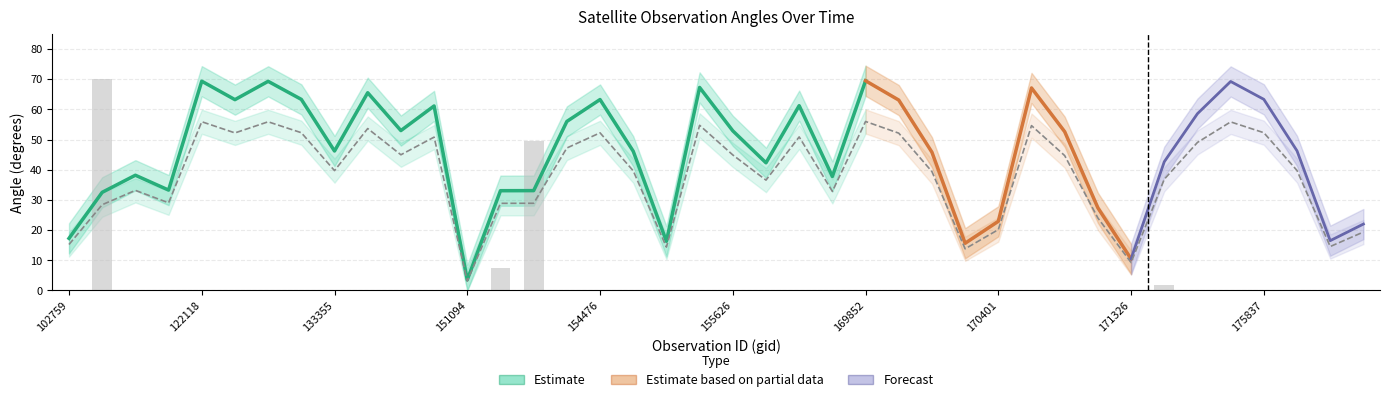

Reading left to right, list all the values displayed in this chart.

satz: 102759=15.2	107613=28.4	110078=33.2	121771=29.0	122118=55.9	122129=52.2	133159=55.9	133173=52.3	133355=39.7	149591=53.6	149787=45.0	150533=50.8	151094=3.1	151274=28.9	154075=28.9	154271=47.2	154476=52.2	154675=39.6	154877=14.4	155437=54.7	155626=44.9	156166=36.6	156351=50.9	156725=32.8	169852=56.0	169865=52.1	170044=39.4	170219=13.8	170401=20.2	170780=54.6	170961=44.7	171145=24.0	171326=9.2	171504=36.8	174871=49.0	175824=55.8	175837=52.3	176034=39.7	176222=14.6	176414=19.4
li: 102759=0.0	107613=70.0	110078=0.0	121771=0.0	122118=0.0	122129=0.0	133159=0.0	133173=0.0	133355=0.0	149591=0.0	149787=0.0	150533=0.0	151094=0.0	151274=7.6	154075=49.4	154271=0.0	154476=0.0	154675=0.0	154877=0.0	155437=0.0	155626=0.0	156166=0.0	156351=0.0	156725=0.1	169852=0.0	169865=0.0	170044=0.0	170219=0.0	170401=0.0	170780=0.0	170961=0.0	171145=0.0	171326=0.0	171504=1.8	174871=0.0	175824=0.0	175837=0.0	176034=0.0	176222=0.0	176414=0.0